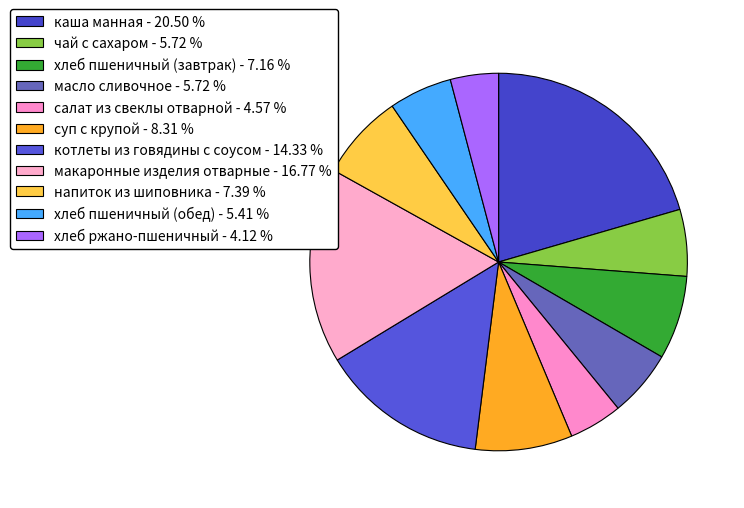

To the nearest percent, what percentage of the pie is хлеб ржано-пшеничный?

4%